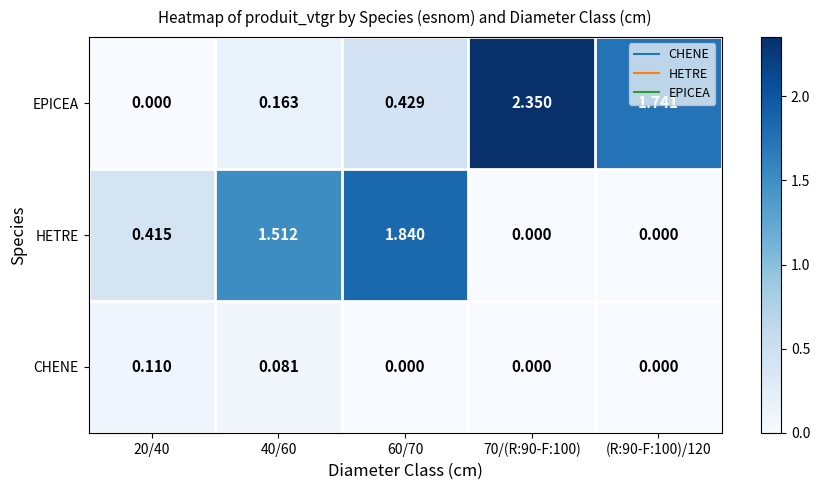

Rank the series by their maximum value, from highest to lowest.

EPICEA, HETRE, CHENE